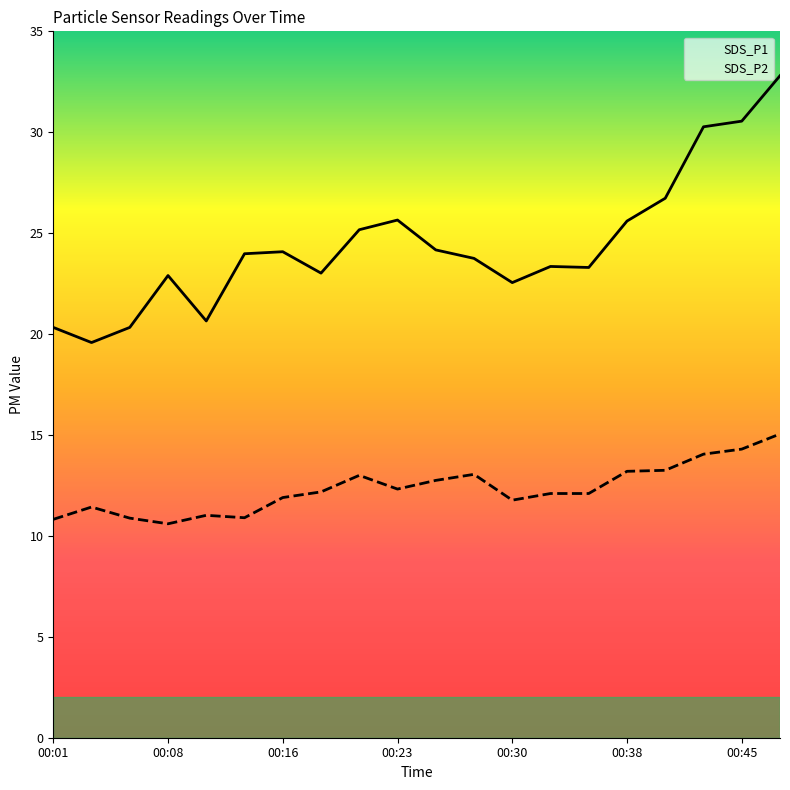

What is the value of the SDS_P1 point at the 6th from the left?

24.0